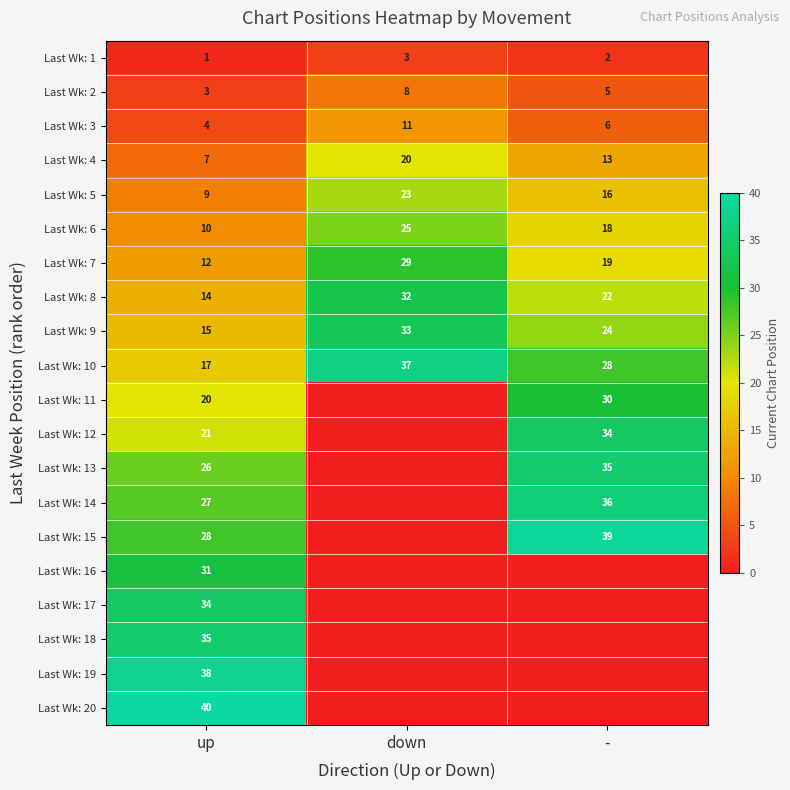

What is the total value across all series at up?

392